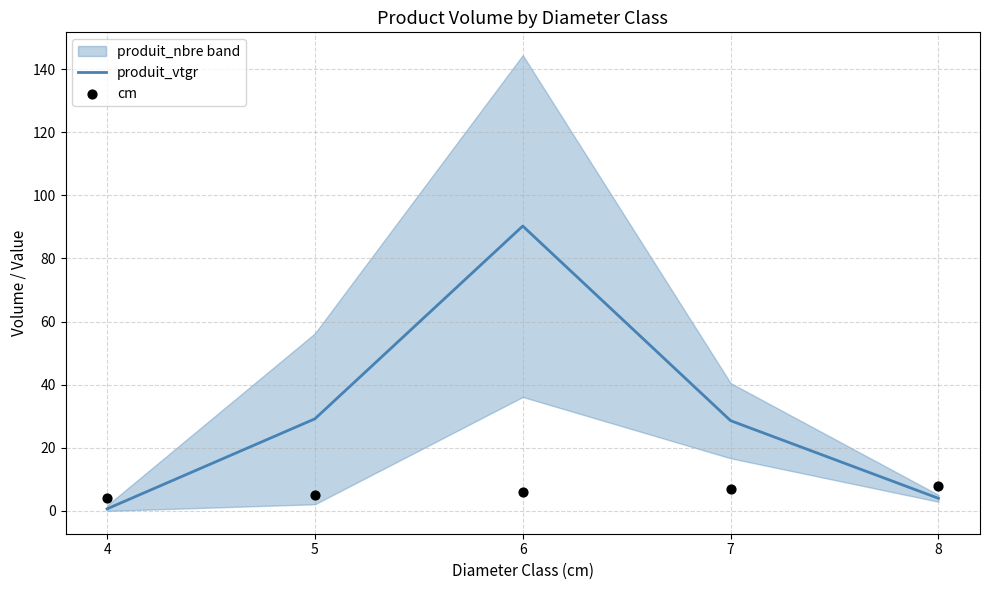

Which series contains the highest Y value?

produit_vtgr